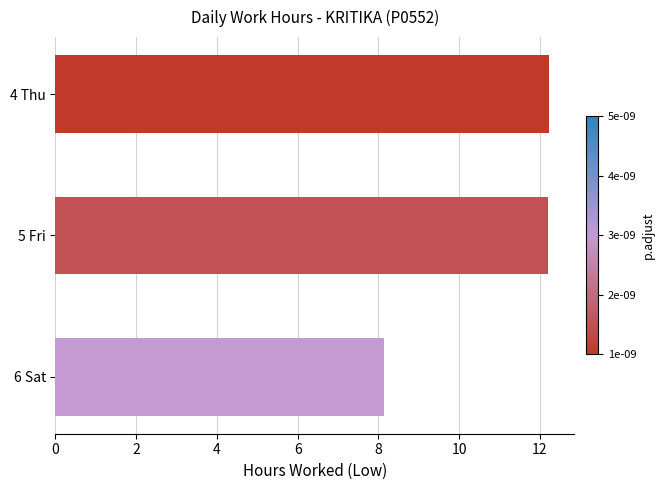

The chart shows a value of 17.2 at 5 Fri. True or false?

False